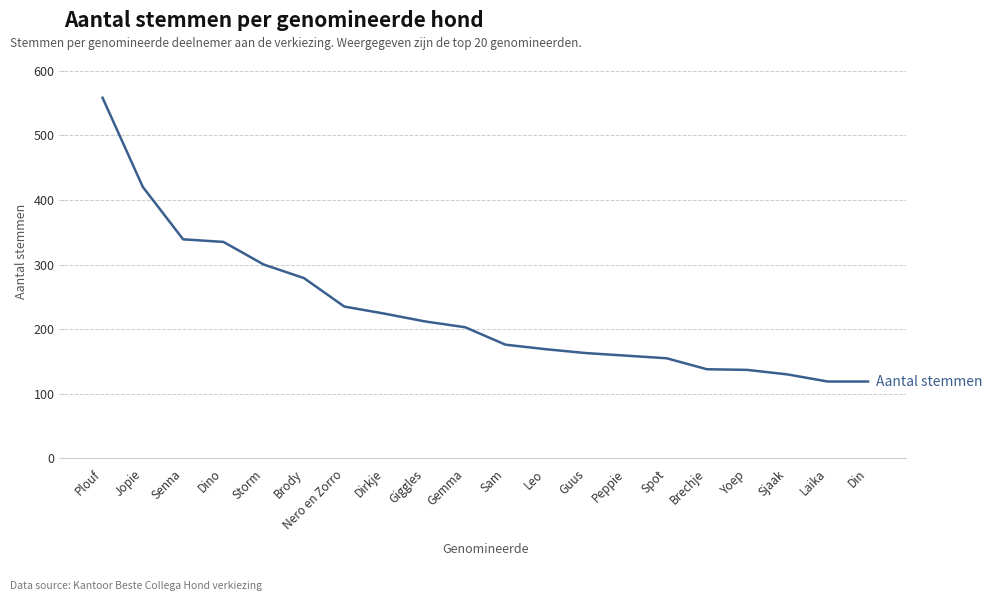

The chart shows a value of 174 at Laika. True or false?

False